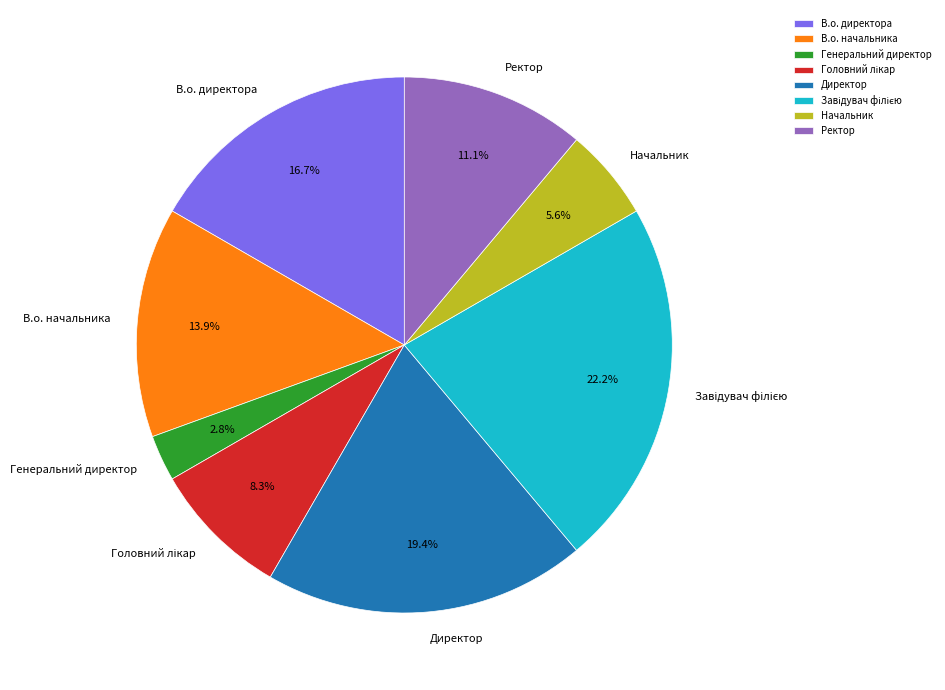

Does Ректор account for over 50% of the chart?

No